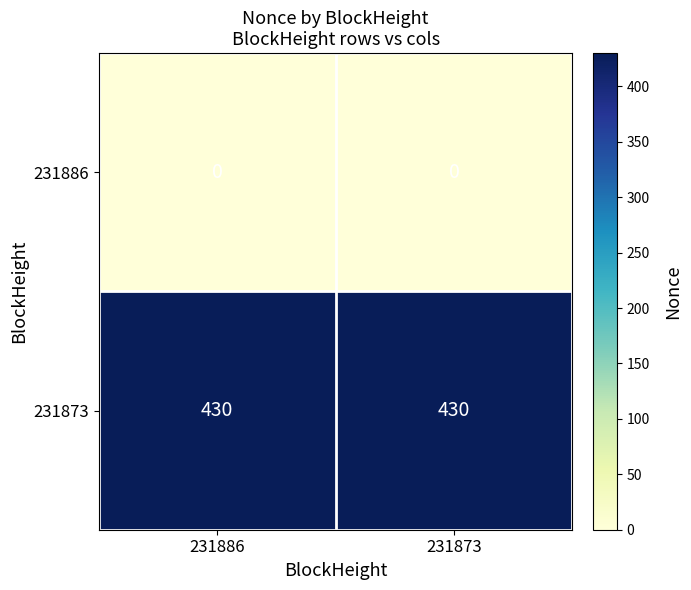

The 231873 series shows 430 at 231873. True or false?

True